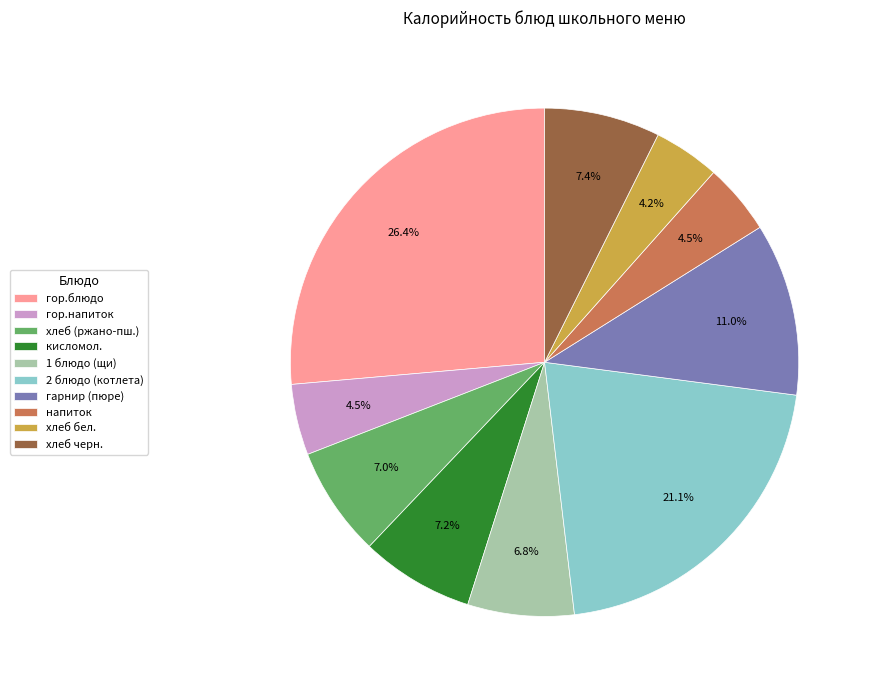

Is there any slice that represents more than half of the pie?

No